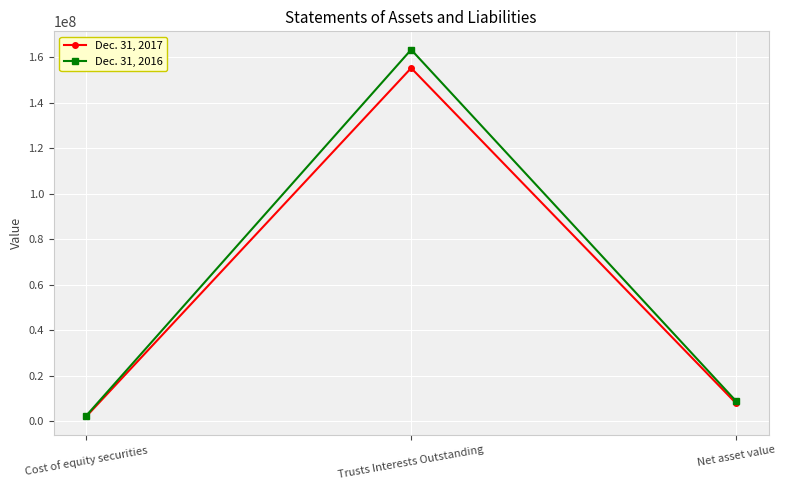

What position from the right is Net asset value?

1